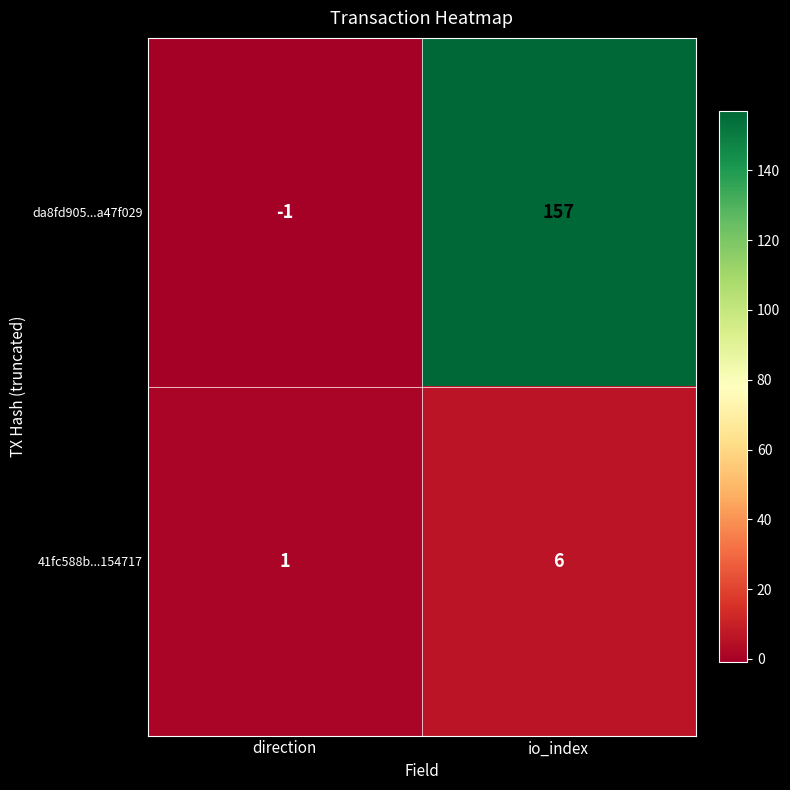

At how many categories does at least one series exceed 49?

1